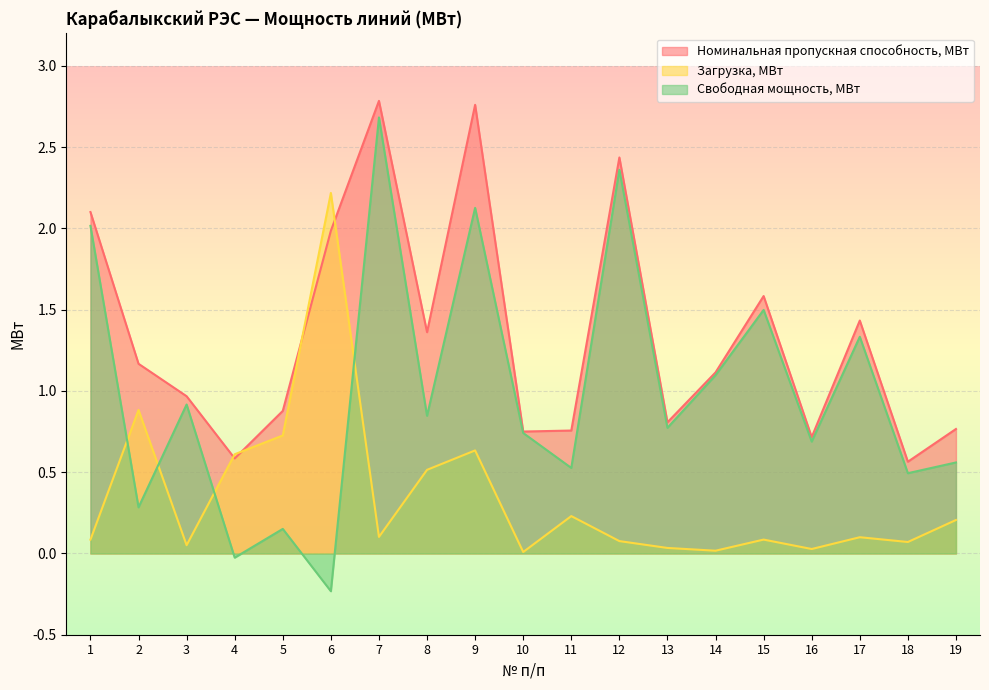

Rank the series by their average value, from lowest to highest.

Загрузка, МВт, Свободная мощность, МВт, Номинальная пропускная способность, МВт